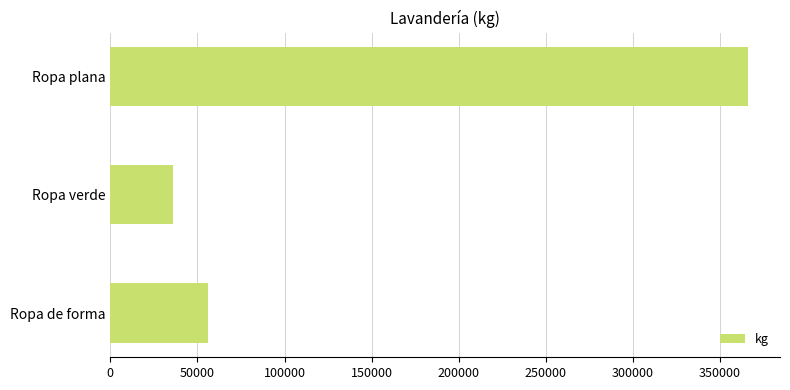

Which has a higher value, Ropa verde or Ropa de forma?

Ropa de forma